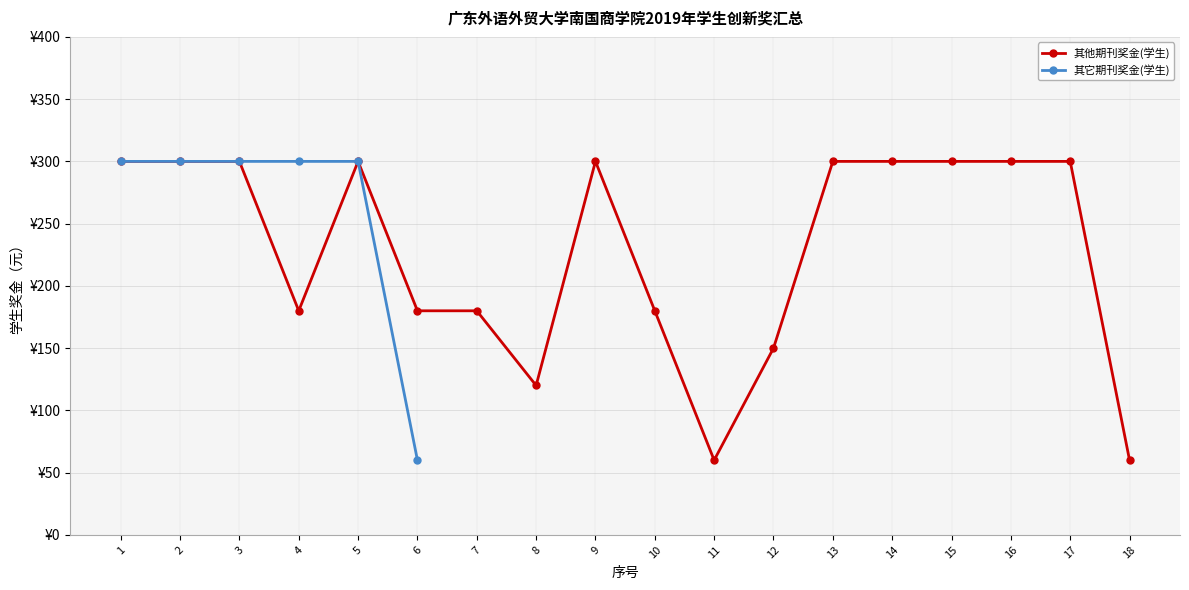

What is the difference between the maximum and minimum values in the 其它期刊奖金(学生) series?

240.0